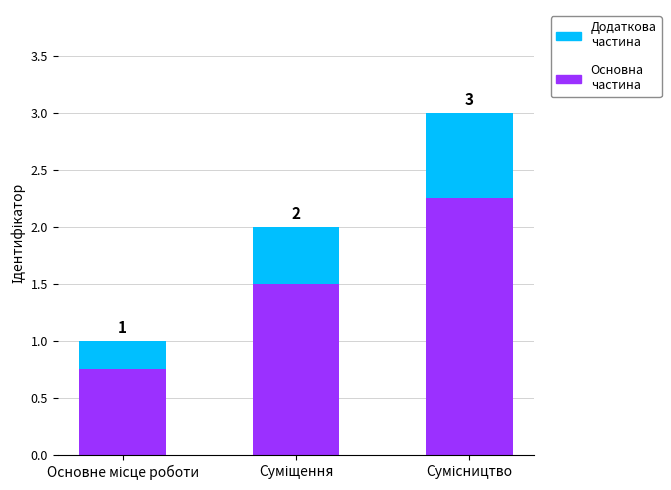

Is it true that Додаткова частина equals 0.5 at Суміщення?

True